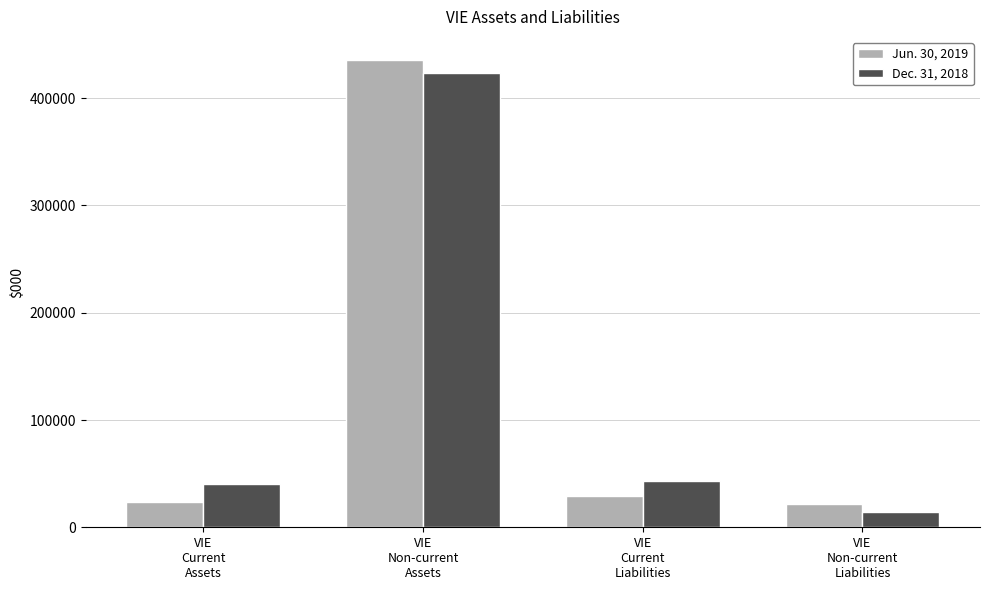

Are the bars horizontal?

No